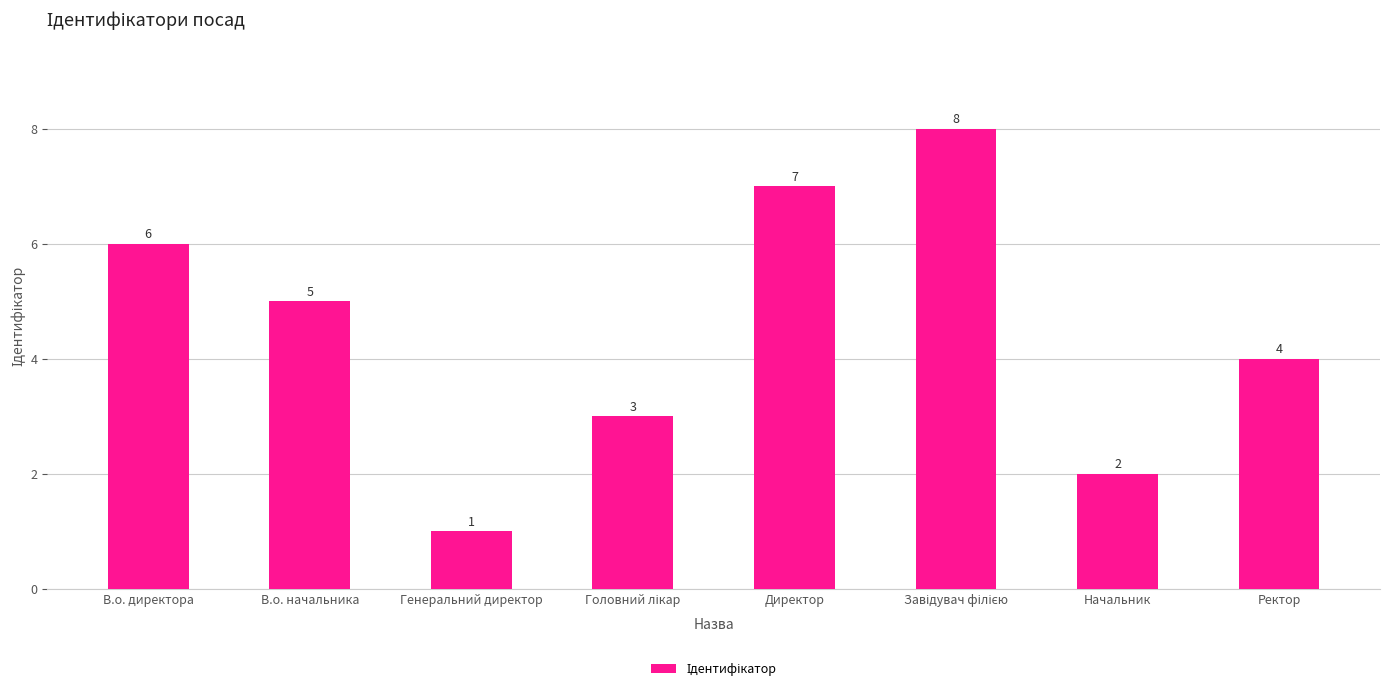

What is the difference between the values at Директор and Начальник?

5